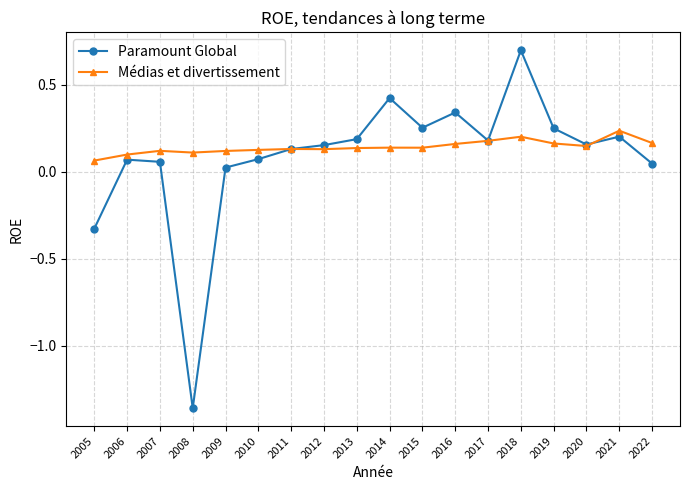

How many lines are shown in the chart?

2